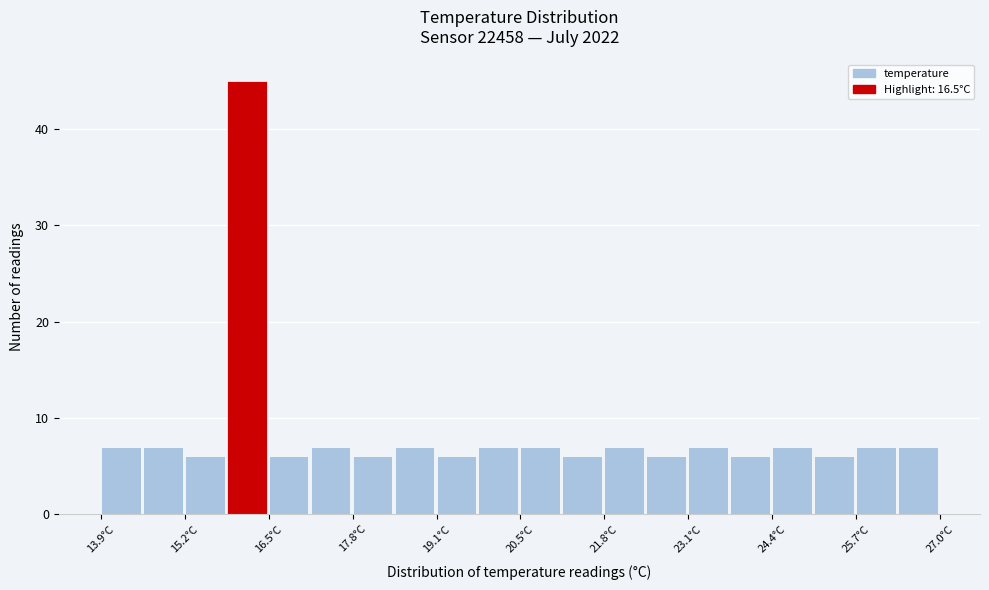

Read against the x-axis, roughly where is the centre of the tallest bar?

16.2